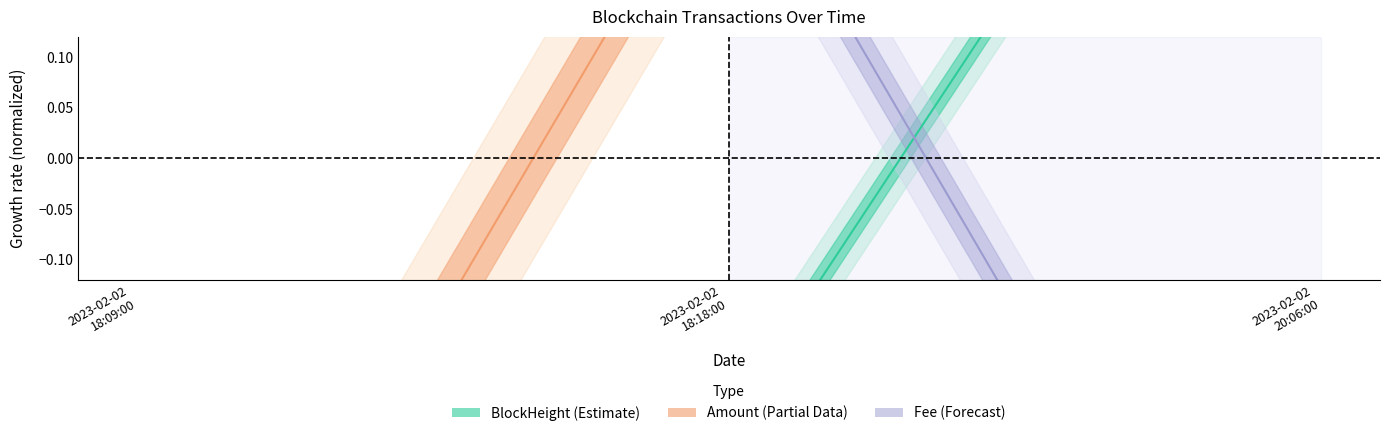

At which category is the sum across all series the highest?

2023-02-02 18:18:00